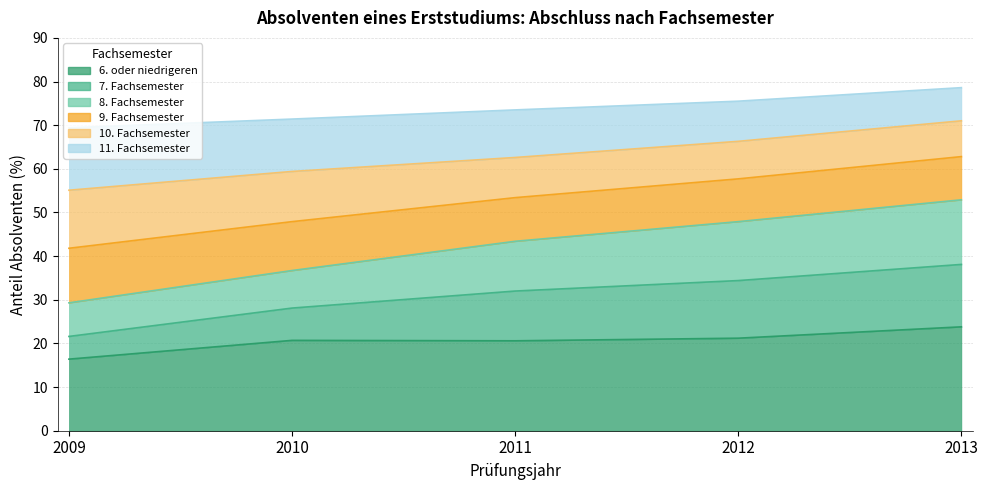

At which category is the sum across all series the highest?

2013